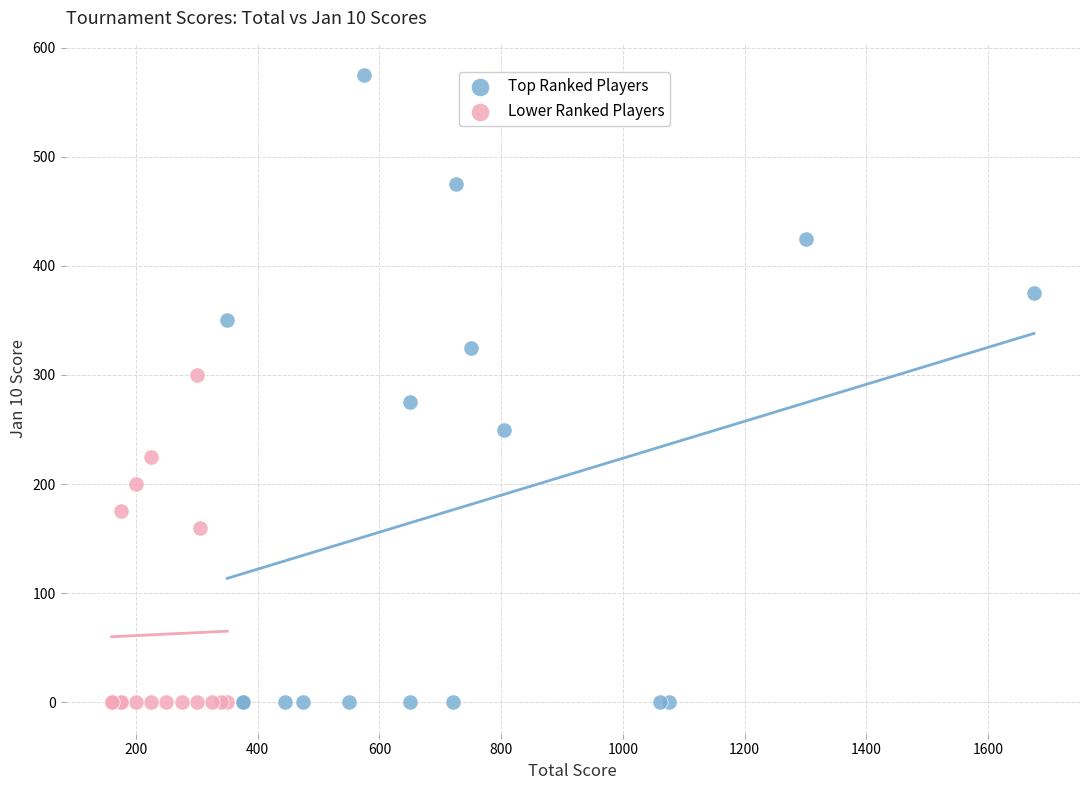

Which series contains the highest Y value?

Top Ranked Players